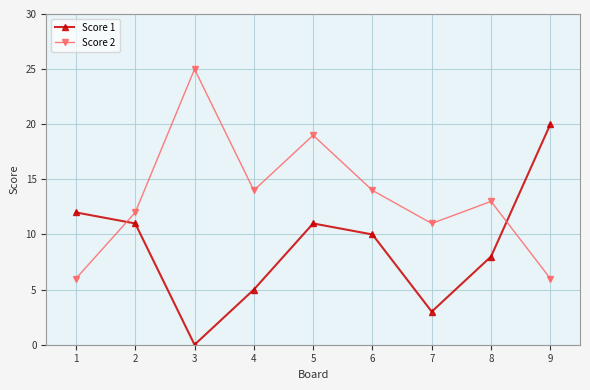

List the series in order of their overall mean, lowest first.

Score 1, Score 2